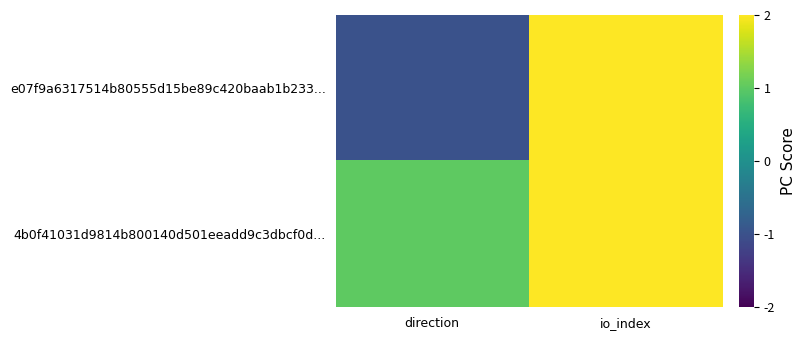

At io_index, list the series in order from largest to smallest.

e07f9a6317514b80555d15be89c420baab1b233..., 4b0f41031d9814b800140d501eeadd9c3dbcf0d...